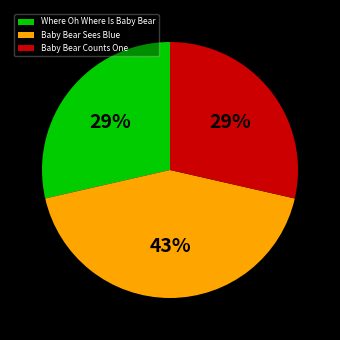

Combined, do Baby Bear Sees Blue and Baby Bear Counts One account for over 50%?

Yes